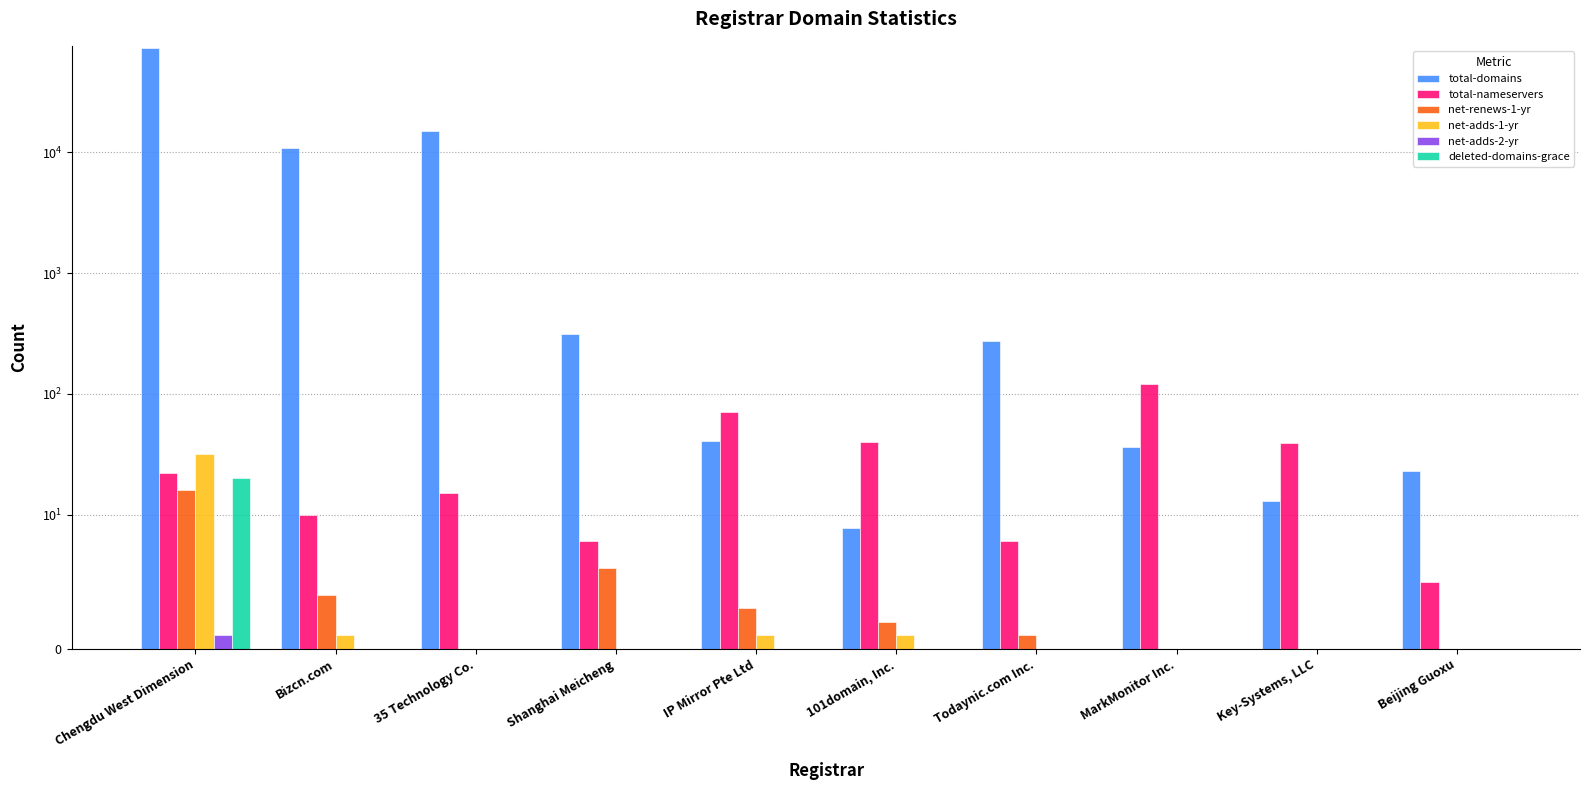

Reading left to right, list all the values displayed in this chart.

total-domains: 72872	10875	15081	311	41	9	274	36	13	23
total-nameservers: 22	10	15	8	71	40	8	121	39	5
net-renews-1-yr: 16	4	0	6	3	2	1	0	0	0
net-adds-1-yr: 32	1	0	0	1	1	0	0	0	0
net-adds-2-yr: 1	0	0	0	0	0	0	0	0	0
deleted-domains-grace: 20	0	0	0	0	0	0	0	0	0